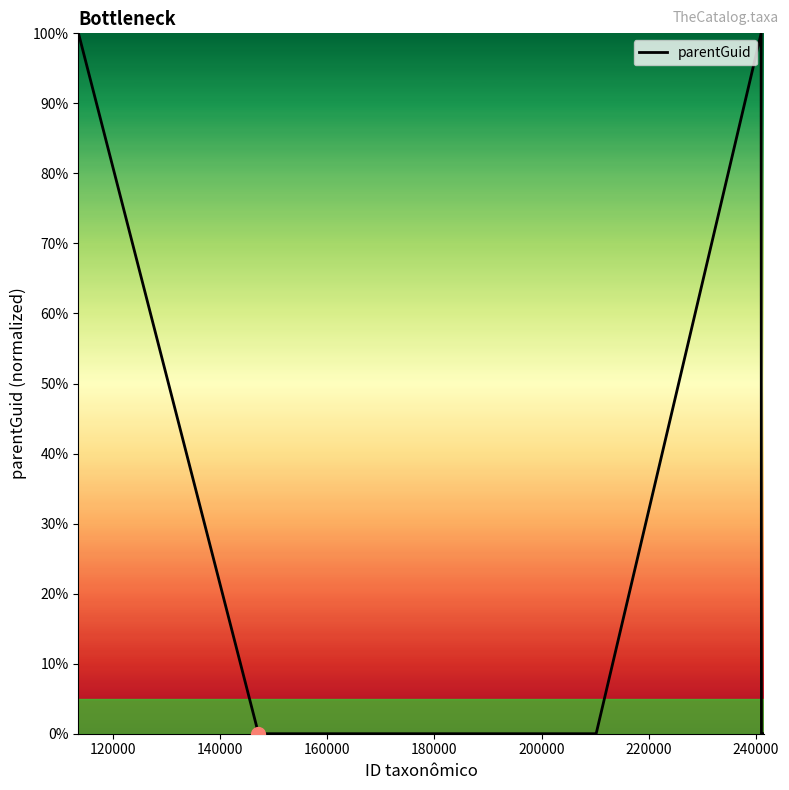

What is the sum of all values?

200